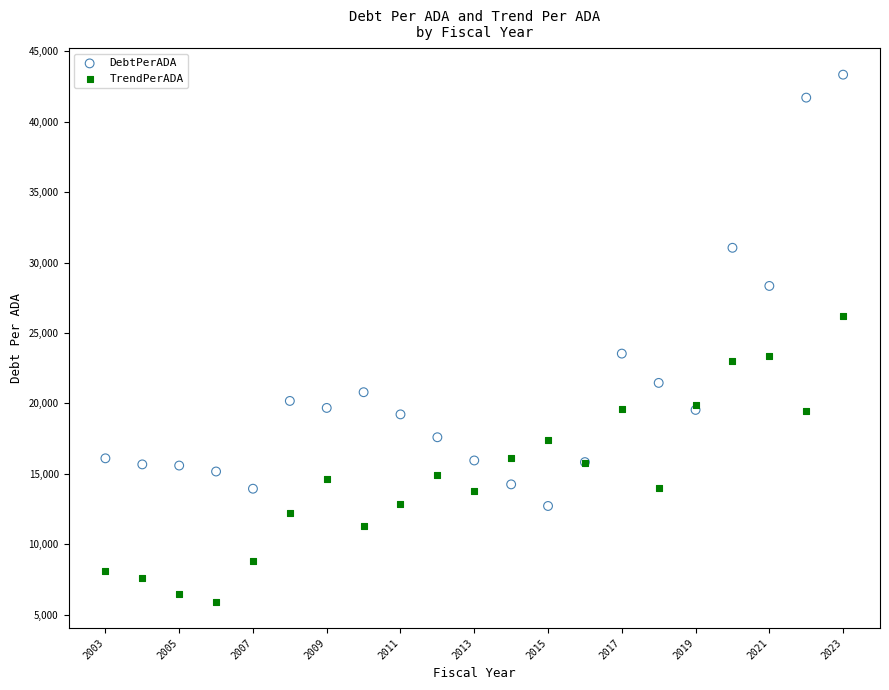

Which series reaches the minimum Y coordinate?

TrendPerADA